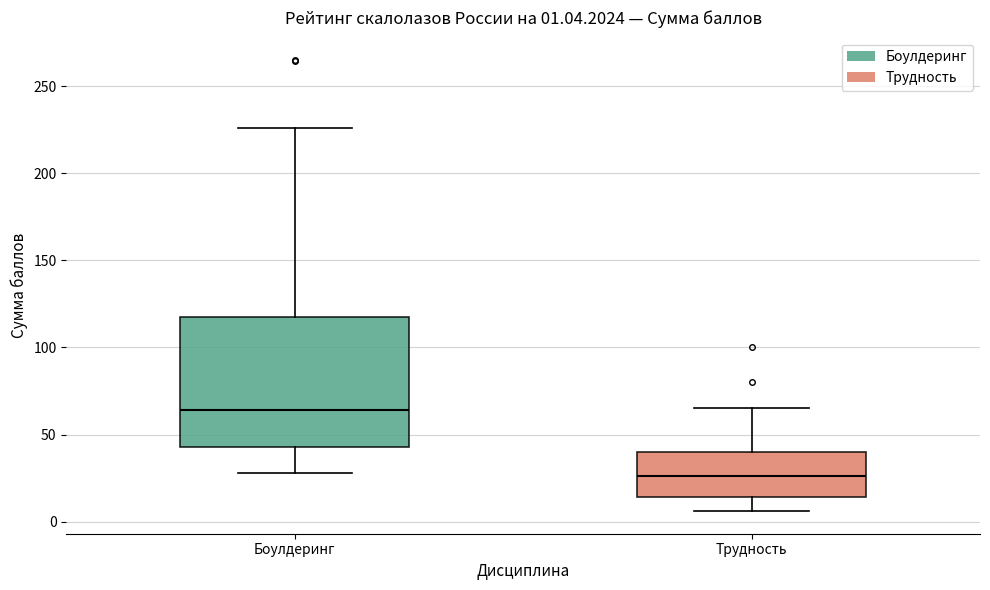

Which box is the tallest, from its lower edge to its upper edge?

Боулдеринг